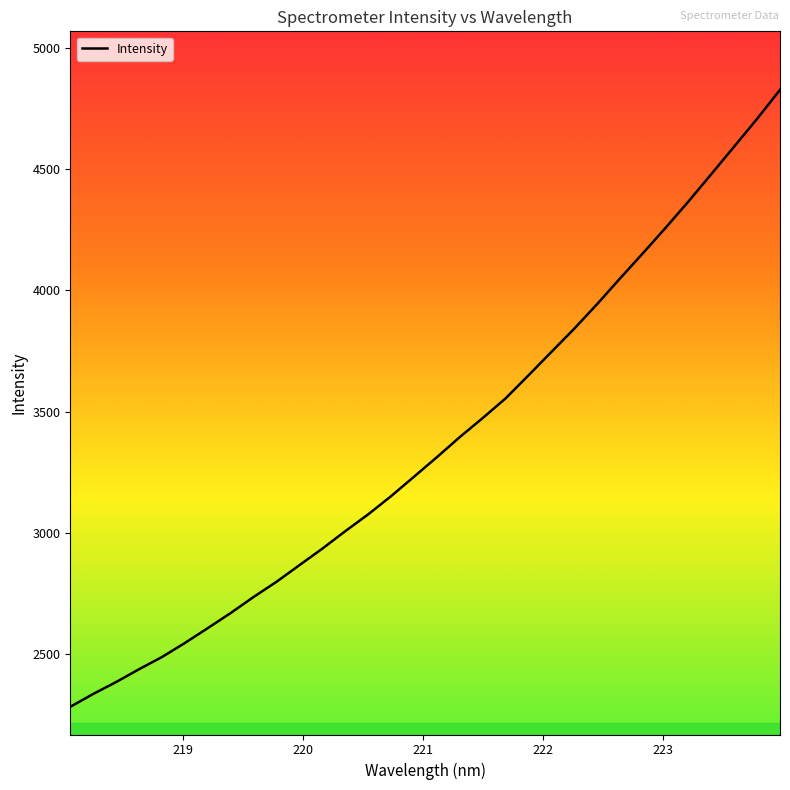

How many values are below 3312?

16